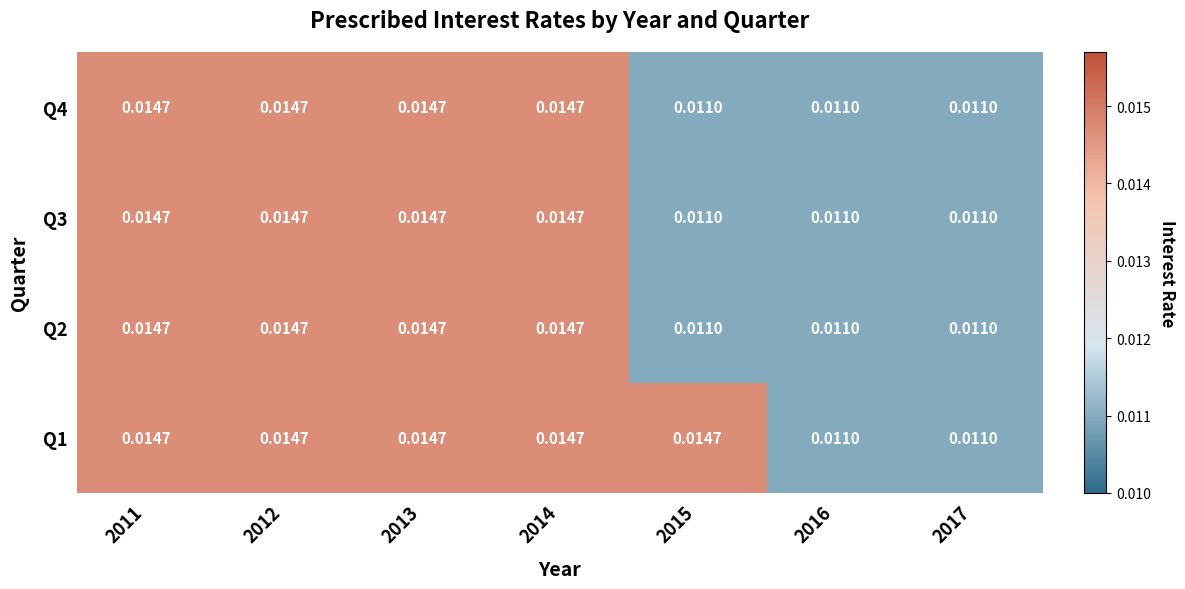

At which category is the sum across all series the highest?

2011